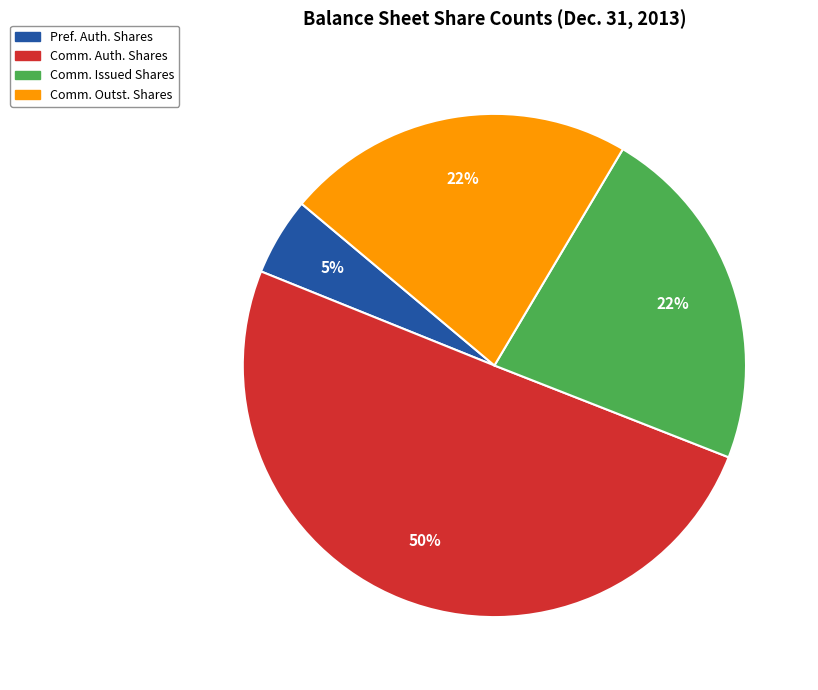

To the nearest percent, what is the average slice percentage?

25%